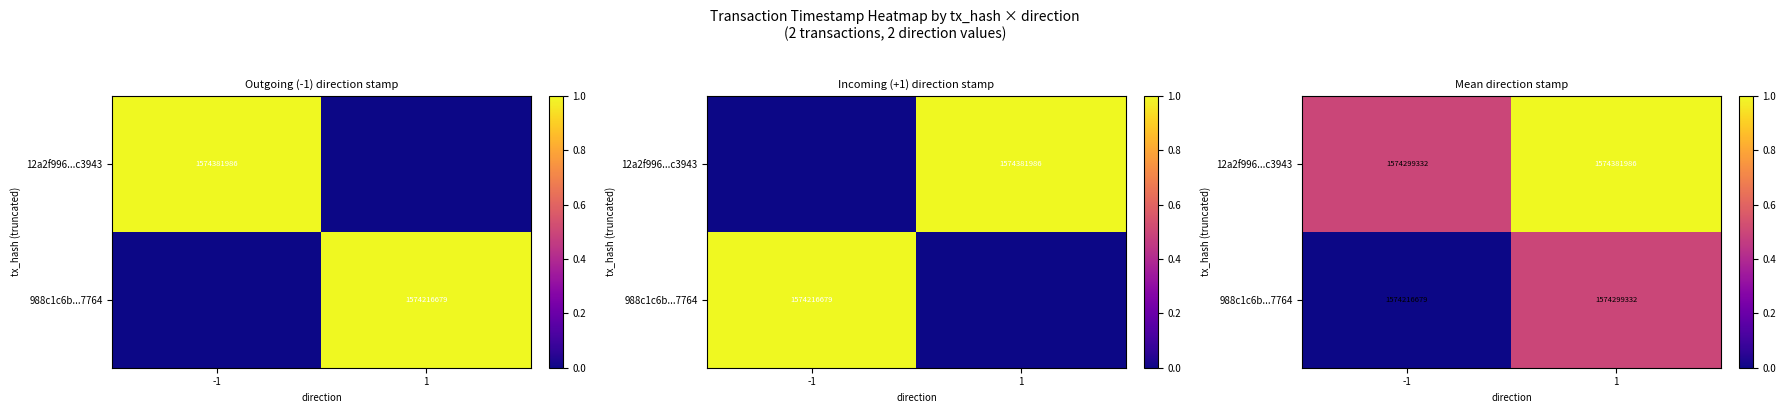

How many distinct data groups are displayed?

2